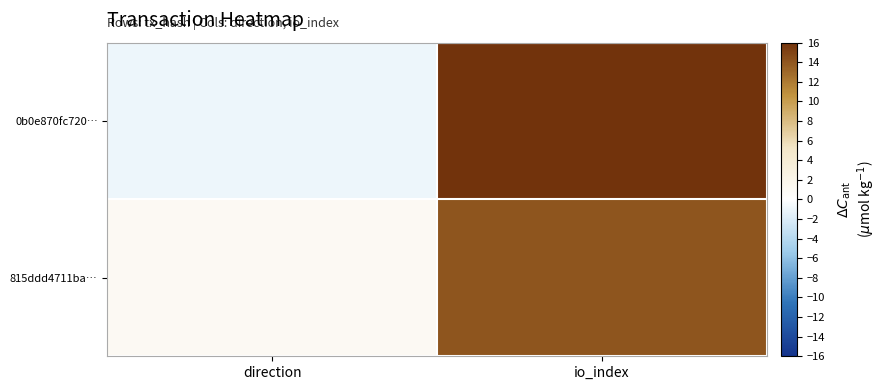

Which series has the largest total across all categories?

0b0e870fc720…